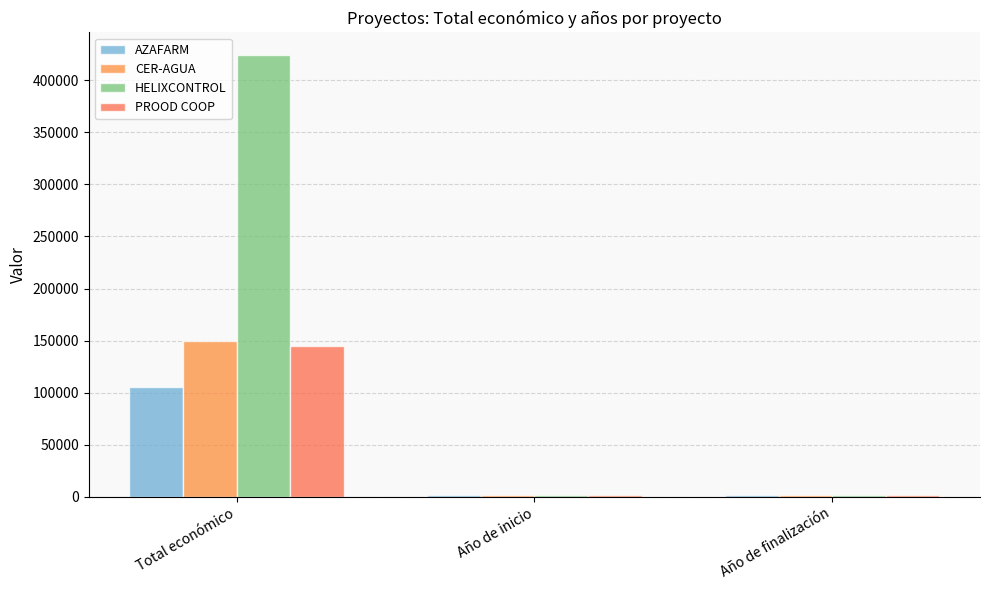

Where is PROOD COOP nearest to the value 73512?

Año de finalización